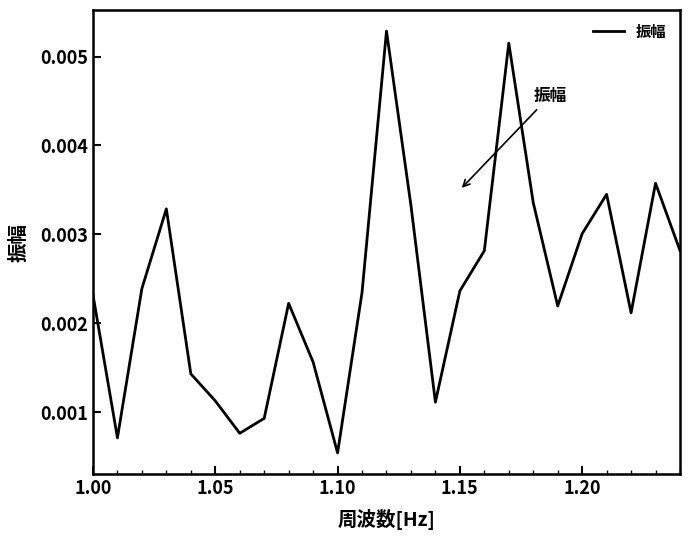

Does the chart display data point markers on the line(s)?

No